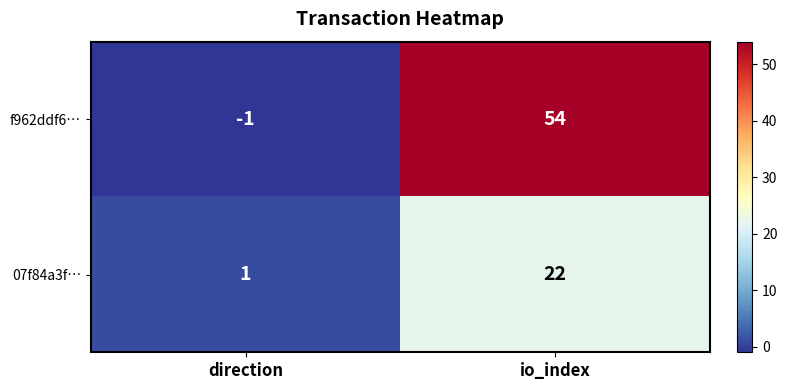

What is the sum of all 07f84a3f… values?

23